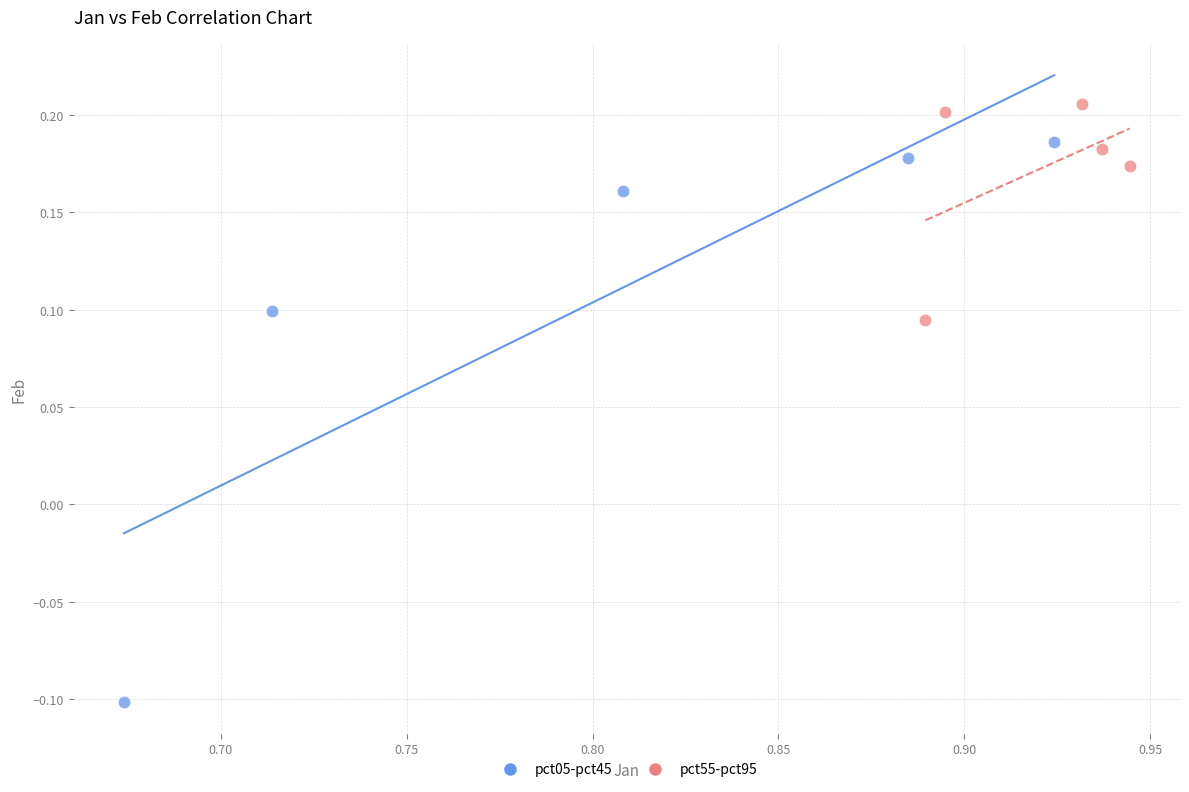

Which series has the largest Y range (max minus min)?

pct05-pct45